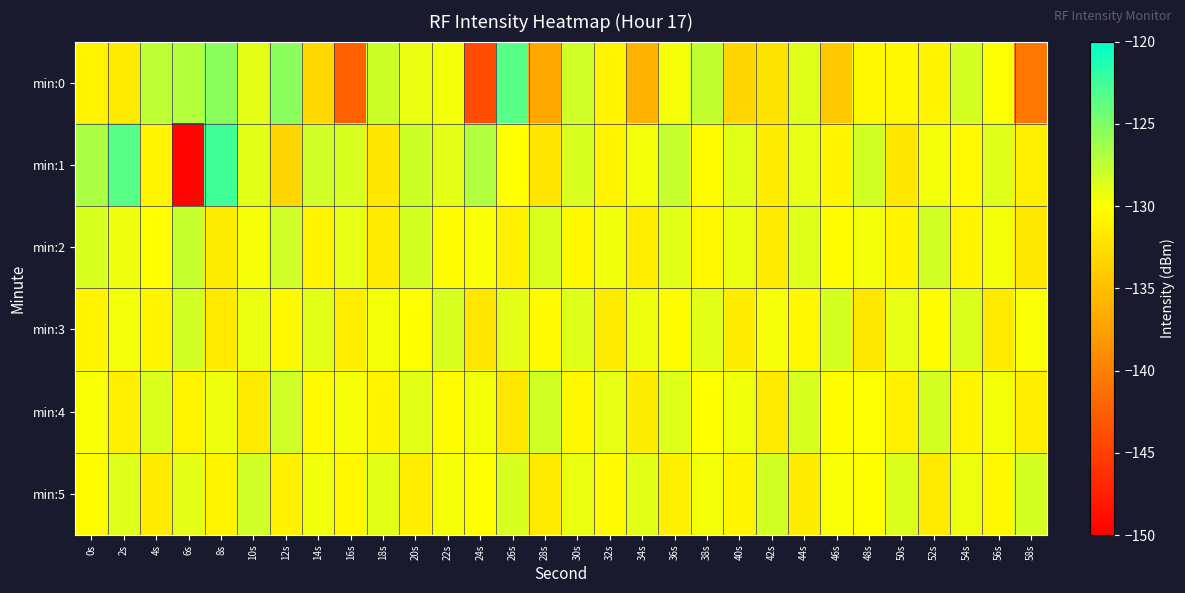

Which series has the largest range (max minus min)?

min:1